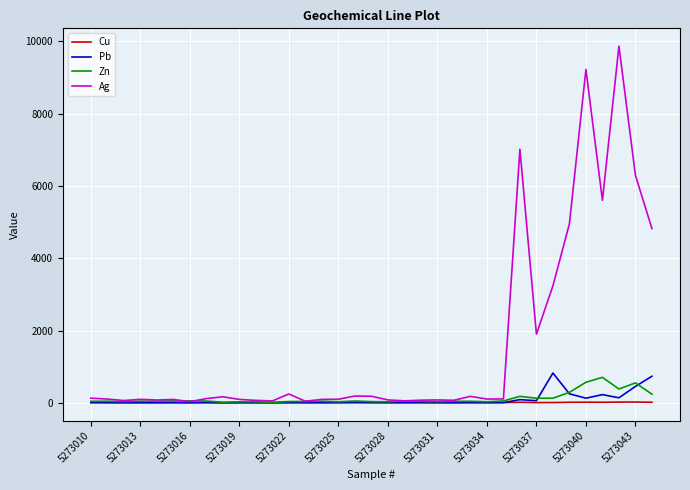

Which series has the widest spread of values?

Ag